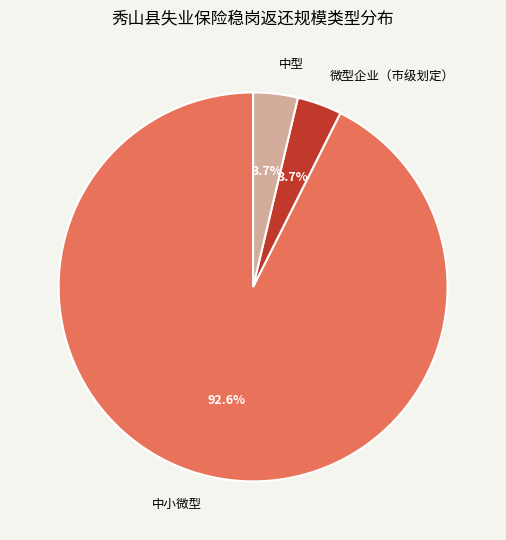

Is there any slice that represents more than half of the pie?

Yes